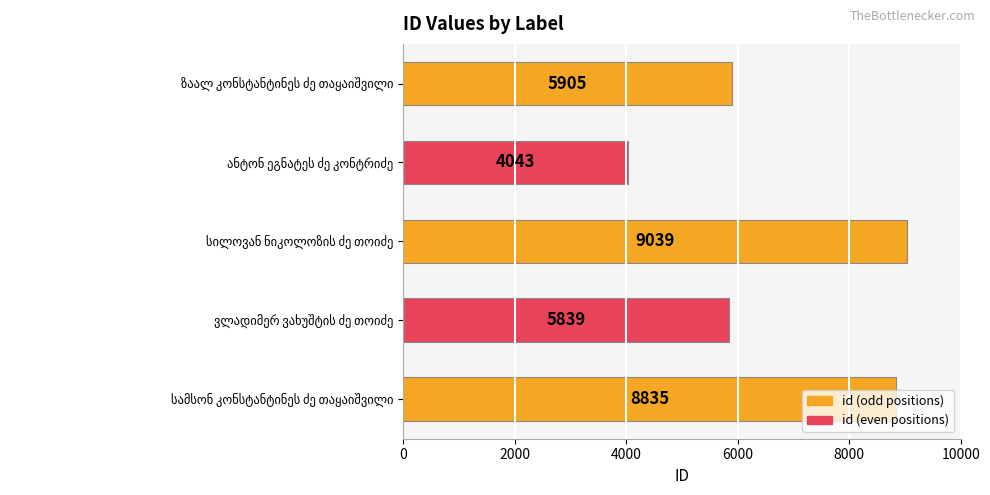

What is the difference between the maximum and minimum values?

4996